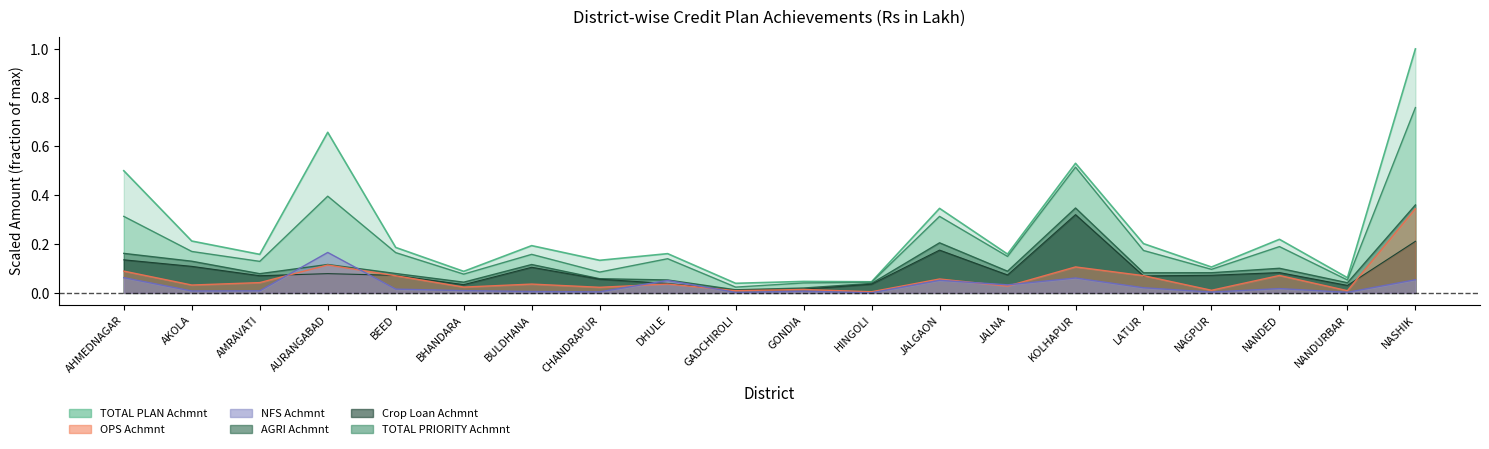

What is the maximum value shown in the chart?

1.0